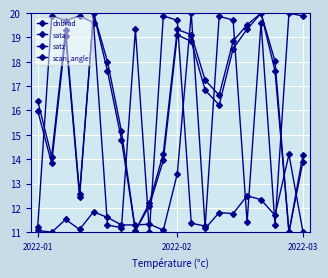

Does the chart have visible grid lines?

Yes